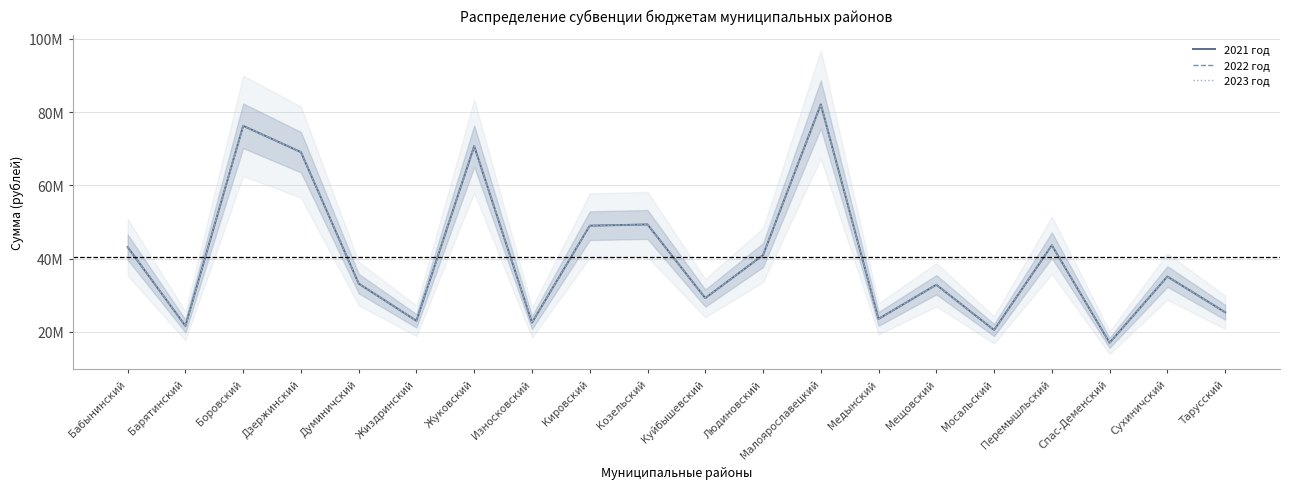

The value of 2023 год at Перемышльский is 78288259. True or false?

False